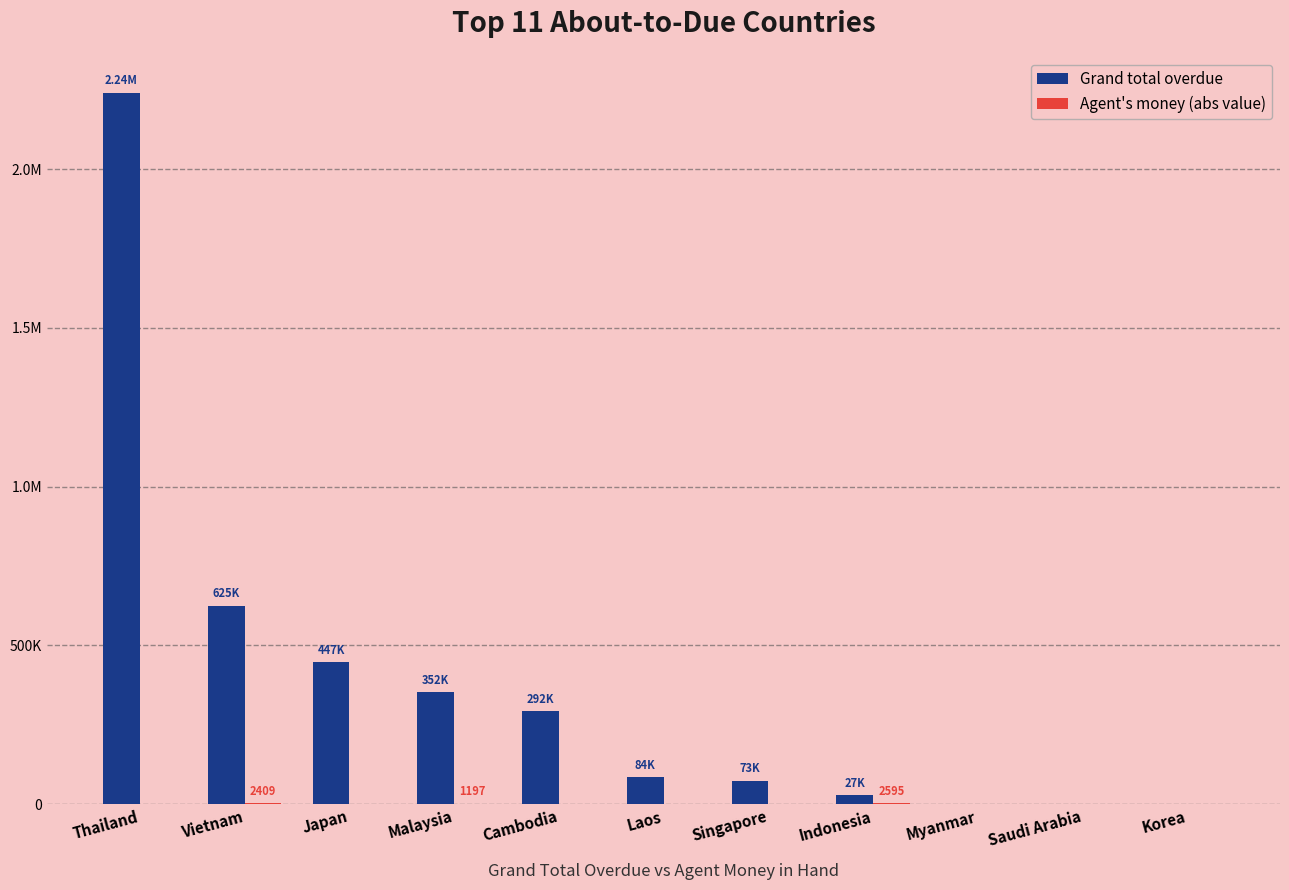

Are the bars grouped side by side (vs. stacked)?

Yes